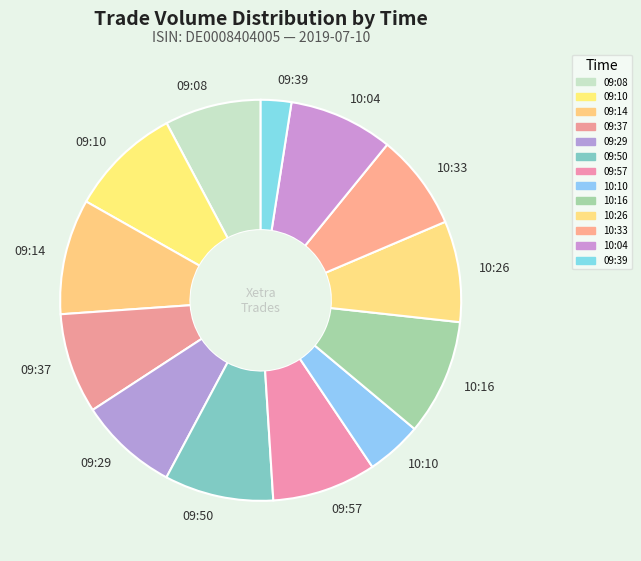

Is it true that 09:57 is 8% of the pie?

True